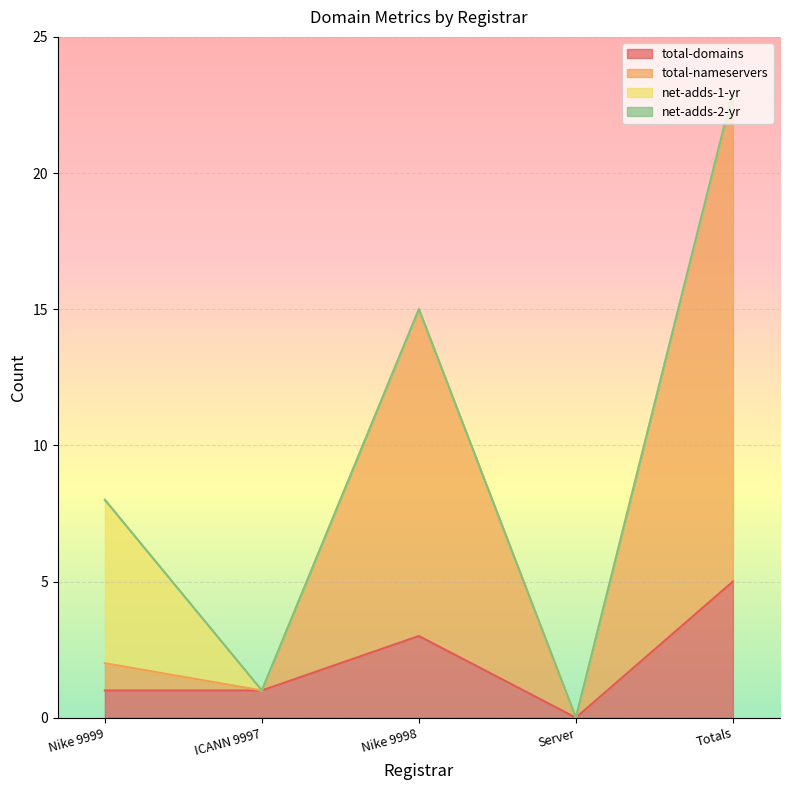

True or false: total-domains and total-nameservers intersect in this chart.

False